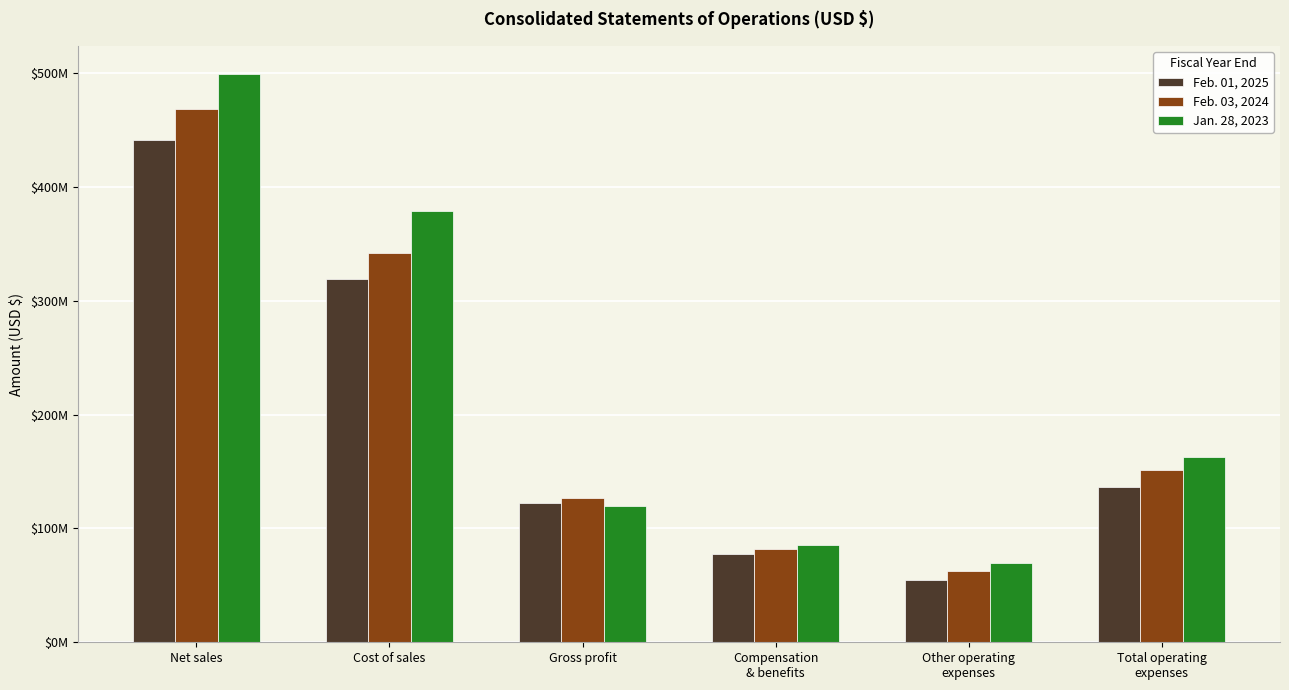

The value of Jan. 28, 2023 at Compensation
& benefits is 85231000. True or false?

True